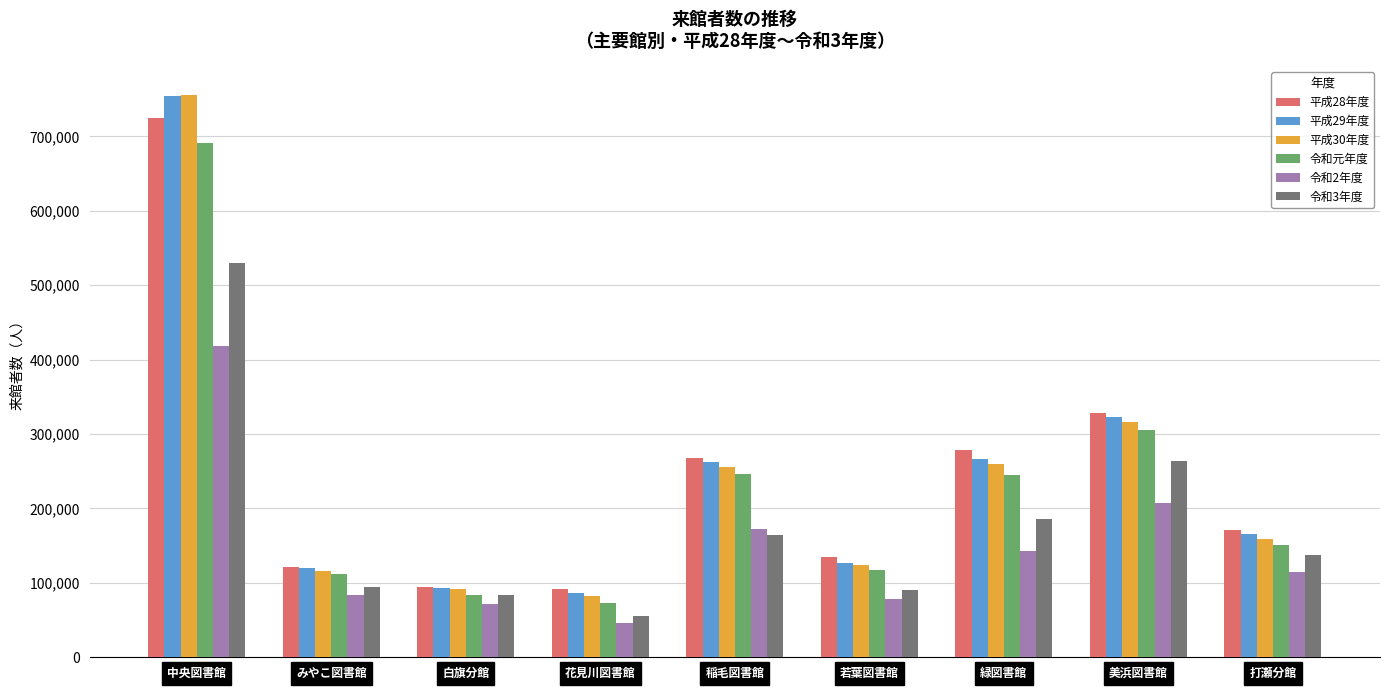

Count the number of data series in this chart.

6